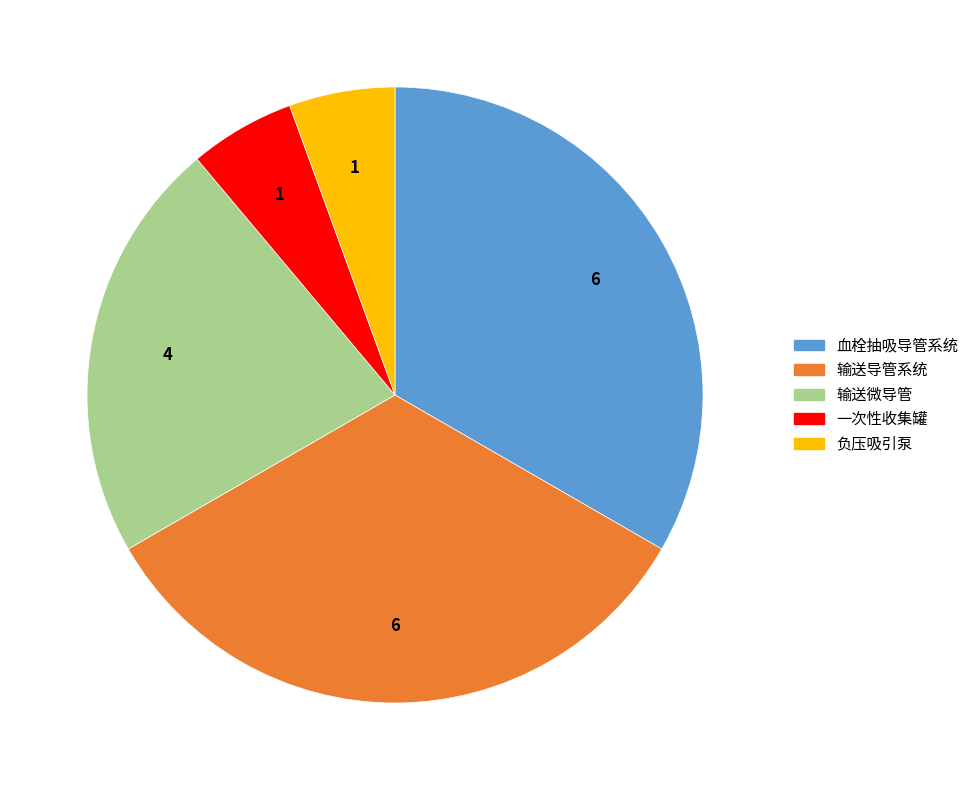

Is 输送导管系统 the majority of the pie?

No